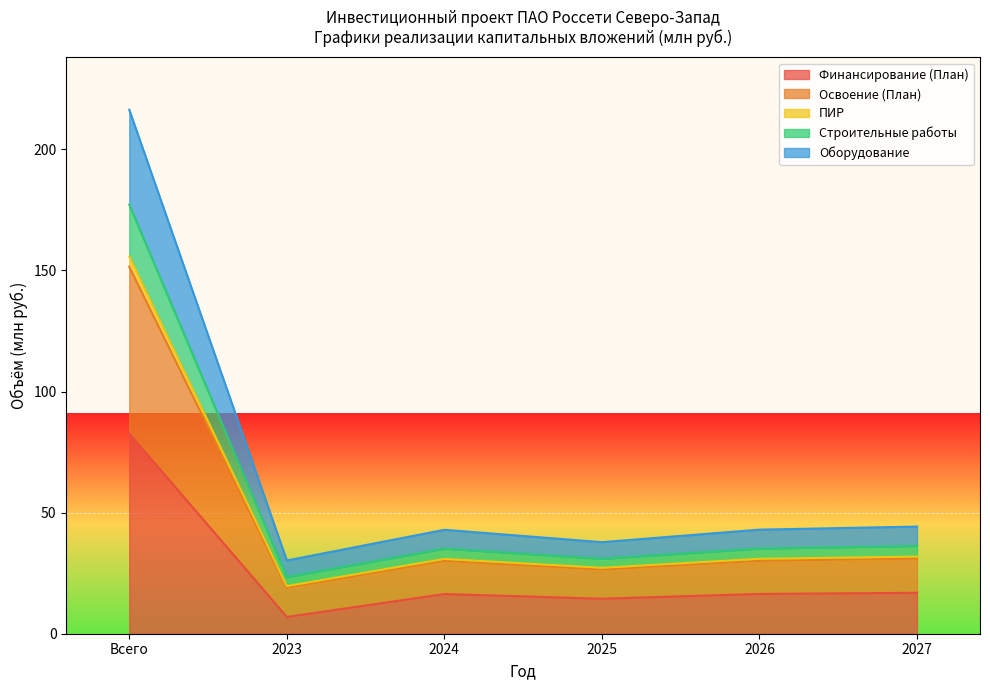

True or false: Финансирование (План) and ПИР cross at least once.

False